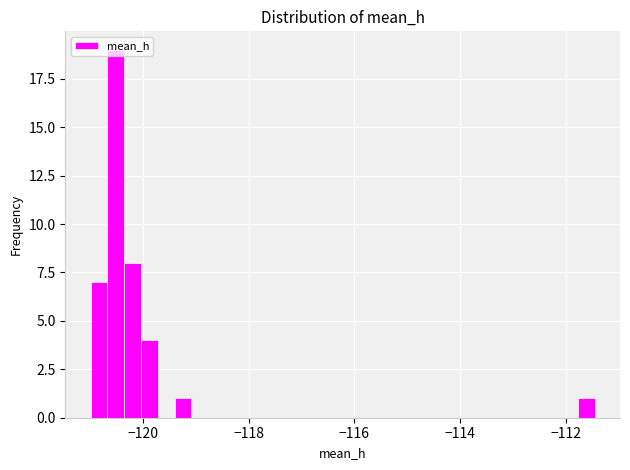

Read against the x-axis, roughly where is the centre of the tallest bar?

-120.6